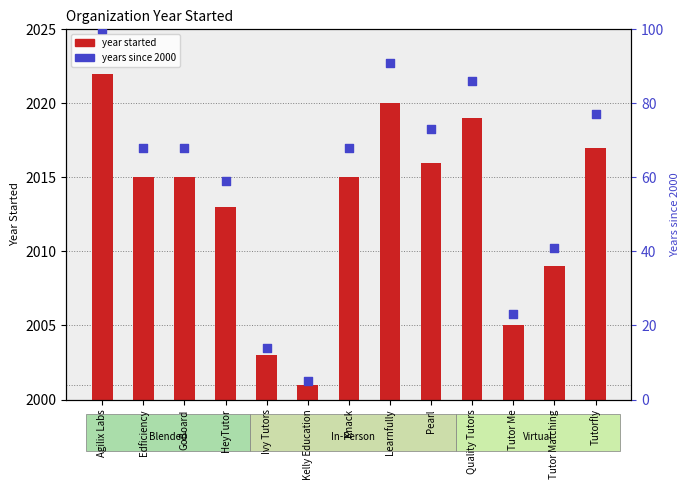

Which series reaches the minimum Y coordinate?

year started